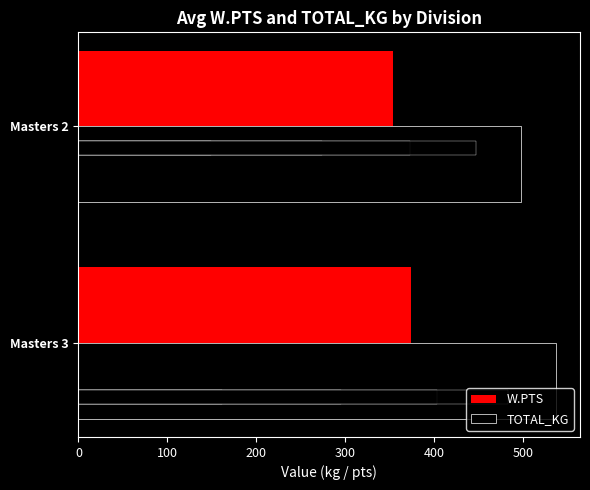

Reading left to right, list all the values displayed in this chart.

W.PTS: 373.8	353.6
TOTAL_KG: 537.4	497.5